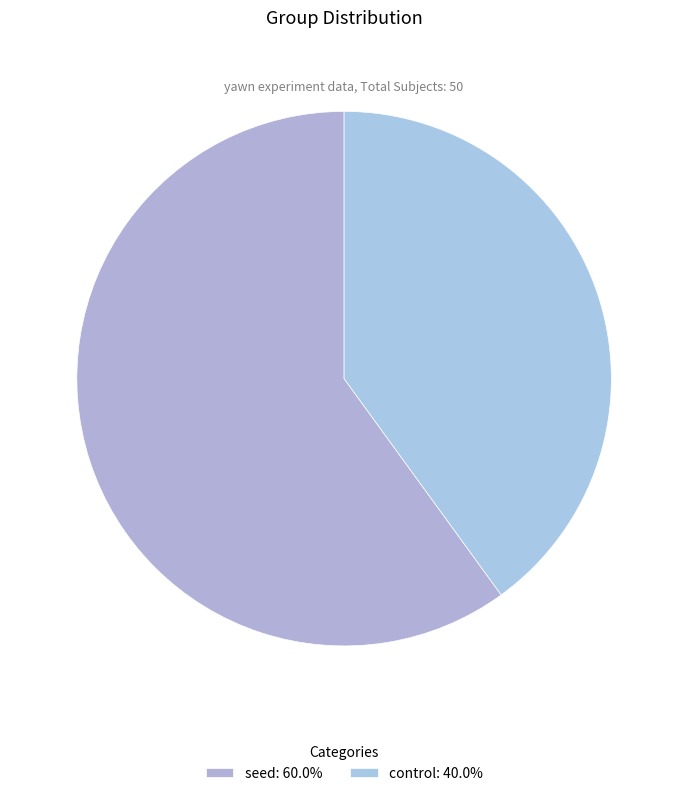

Is it true that control is 40% of the pie?

True